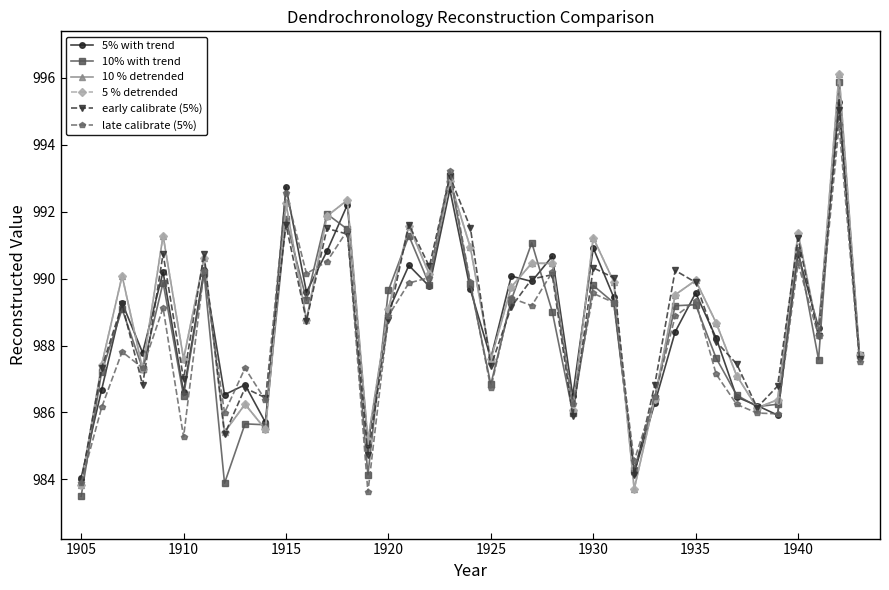

Is this an area chart (filled region under the line)?

No